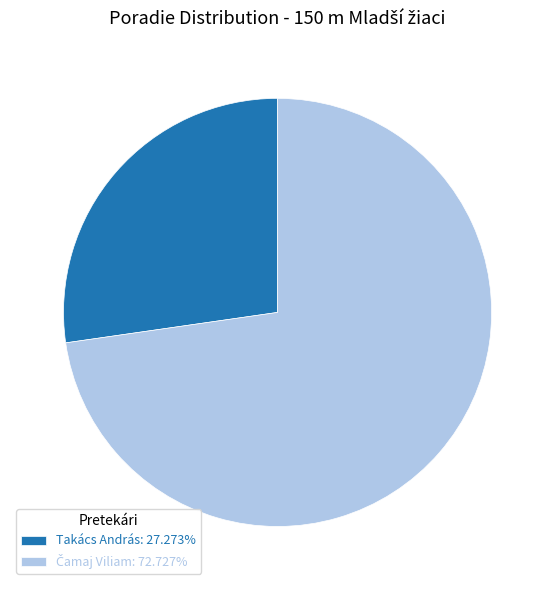

The Takács András slice represents 27% of the pie. True or false?

True